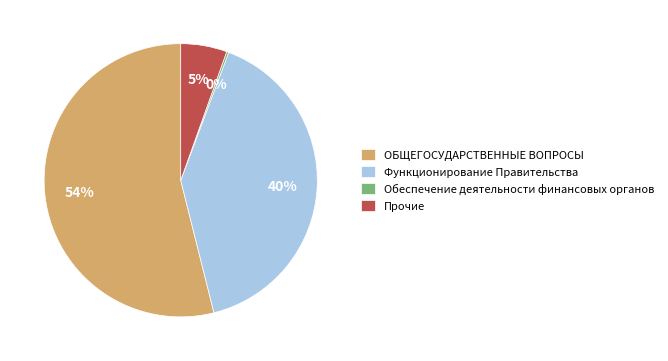

Which category accounts for the majority?

ОБЩЕГОСУДАРСТВЕННЫЕ ВОПРОСЫ